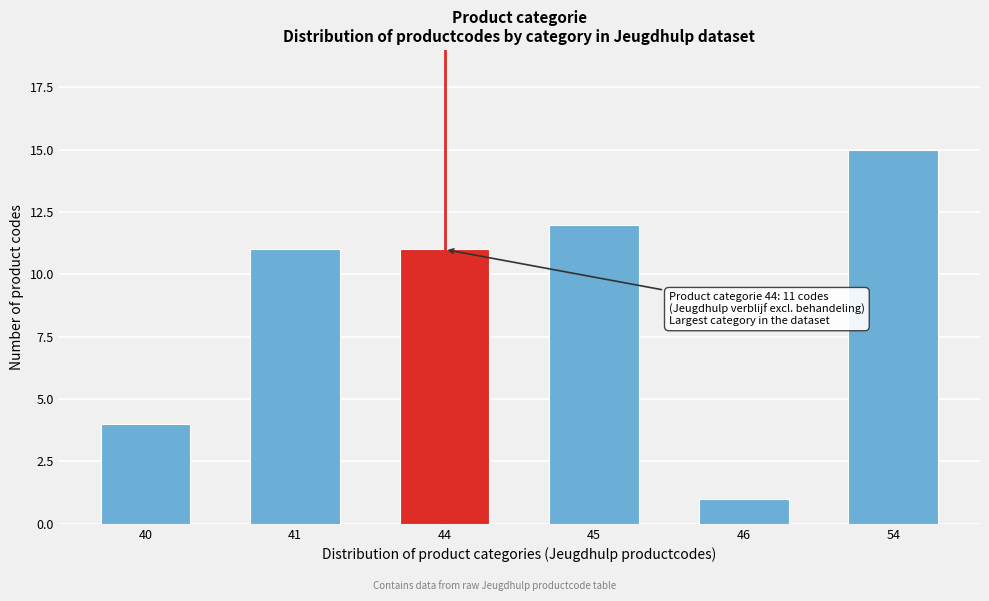

Reading left to right, list all the values displayed in this chart.

4	11	11	12	1	15